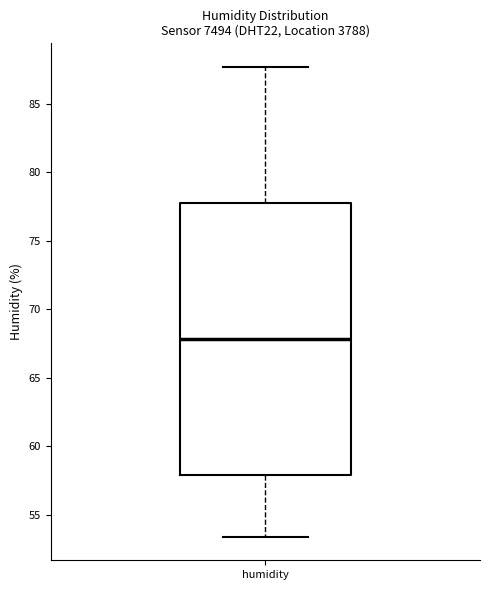

Transcribe this box plot: give where the median line is, the range the box spans, and where the two whiskers end, as read against the y-axis. The values are not printed on the chart, so give them approximately, as read against the axis.

median 68.0, box 58.0 to 78.0, whiskers 53.5 to 87.5